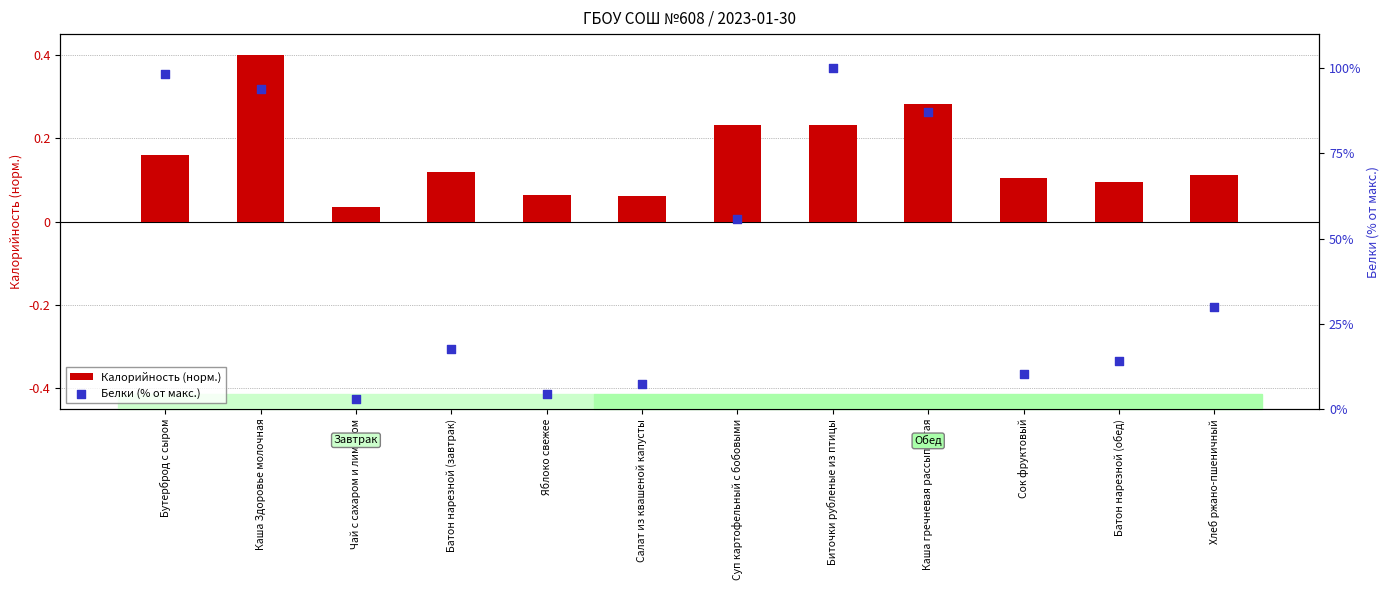

Which series has the widest spread of Y values?

Белки (% от макс.)